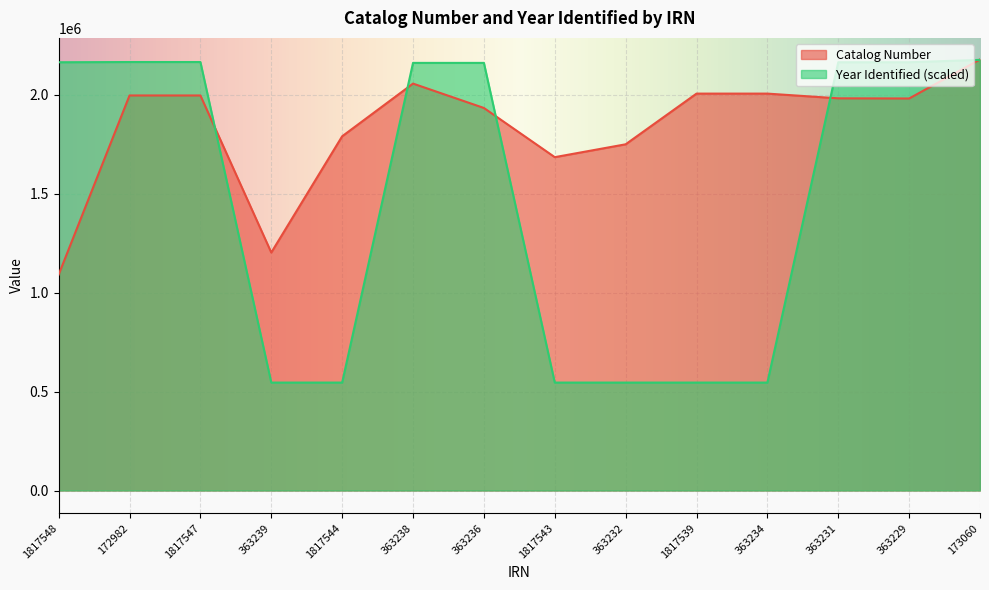

At which label does Year Identified reach its peak?

173060